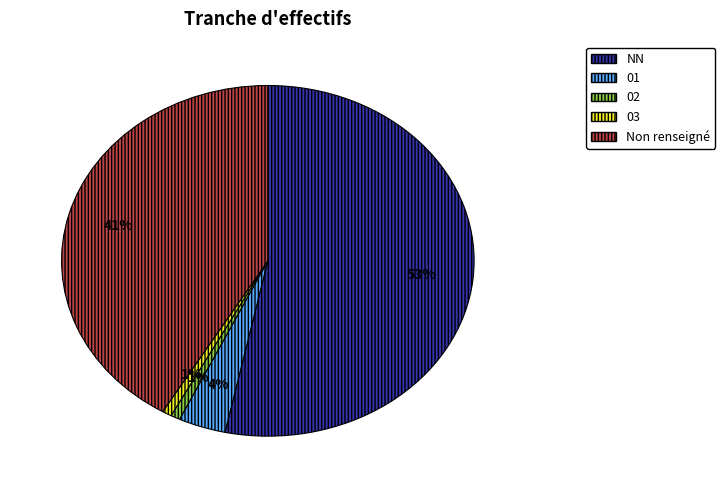

Is there any slice that represents more than half of the pie?

Yes